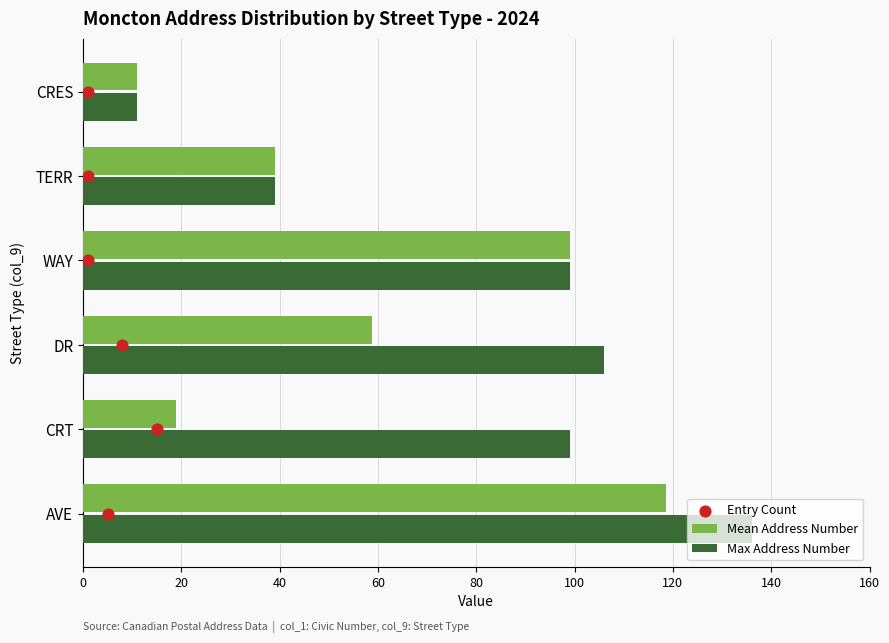

Which series reaches the maximum Y coordinate?

Max Address Number